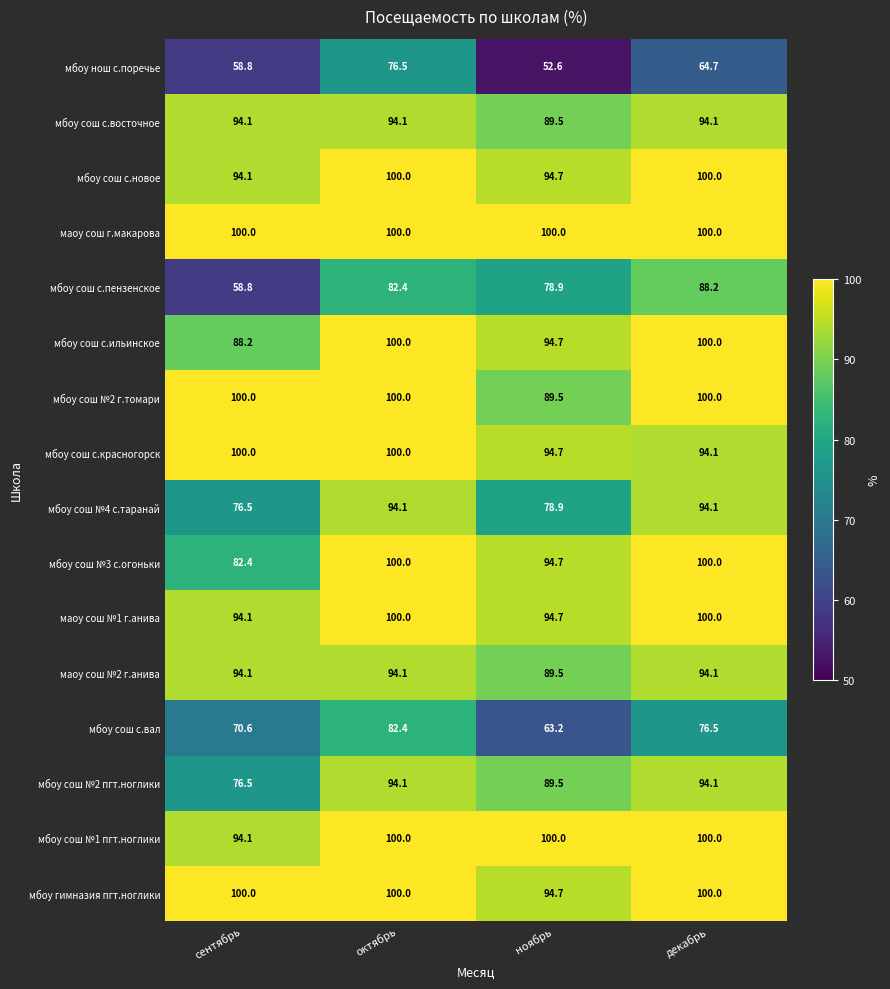

Is the value of мбоу сош №2 г.томари at октябрь greater than the value of мбоу сош с.пензенское at ноябрь?

Yes